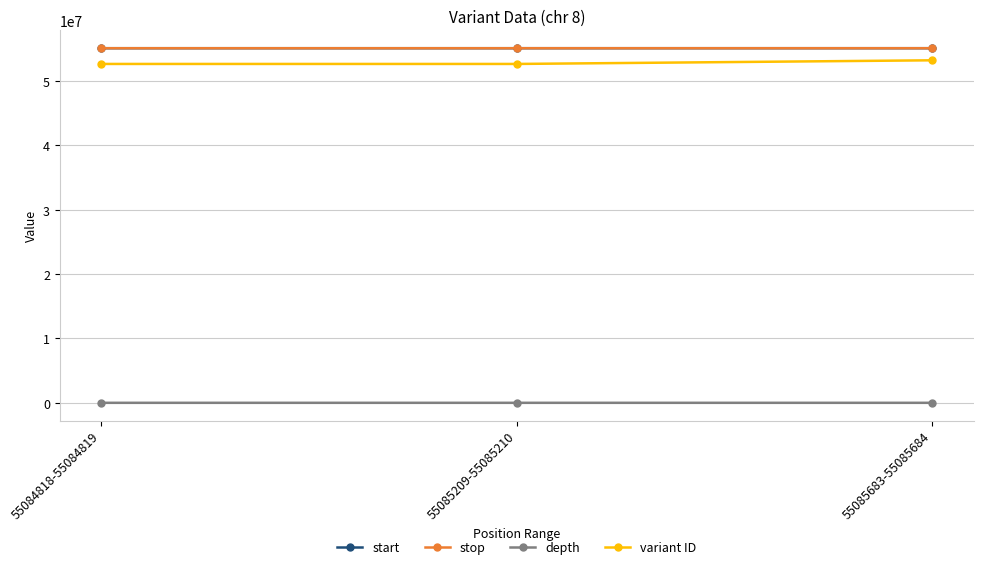

What is the total value across all series at 55085683-55085684?

163378544